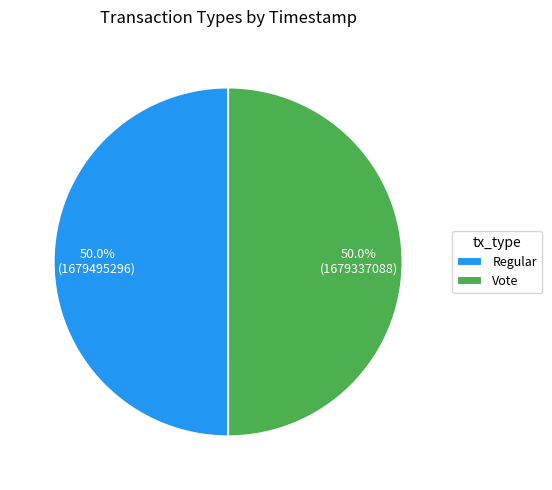

Is it true that Vote is 50% of the pie?

True